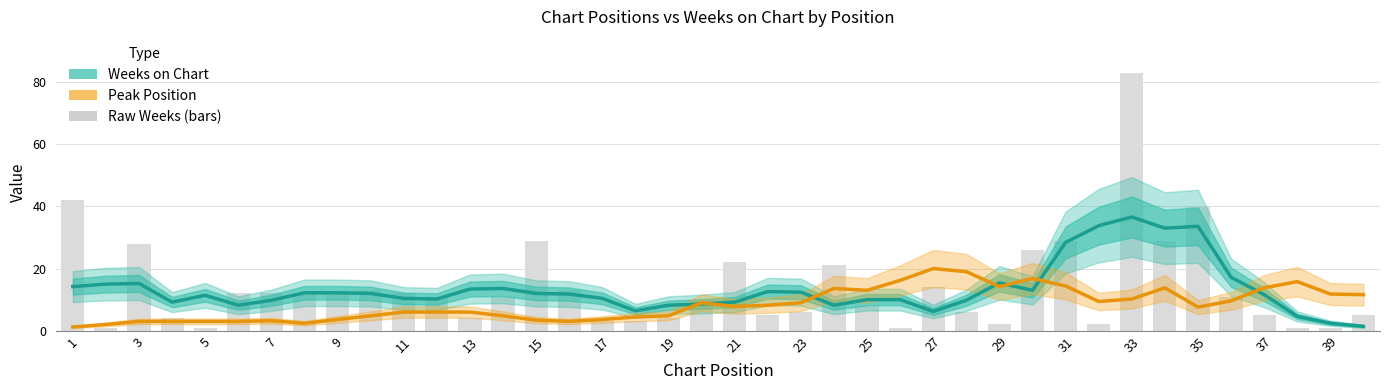

Which category has the lowest value in the Peak Position series?

1